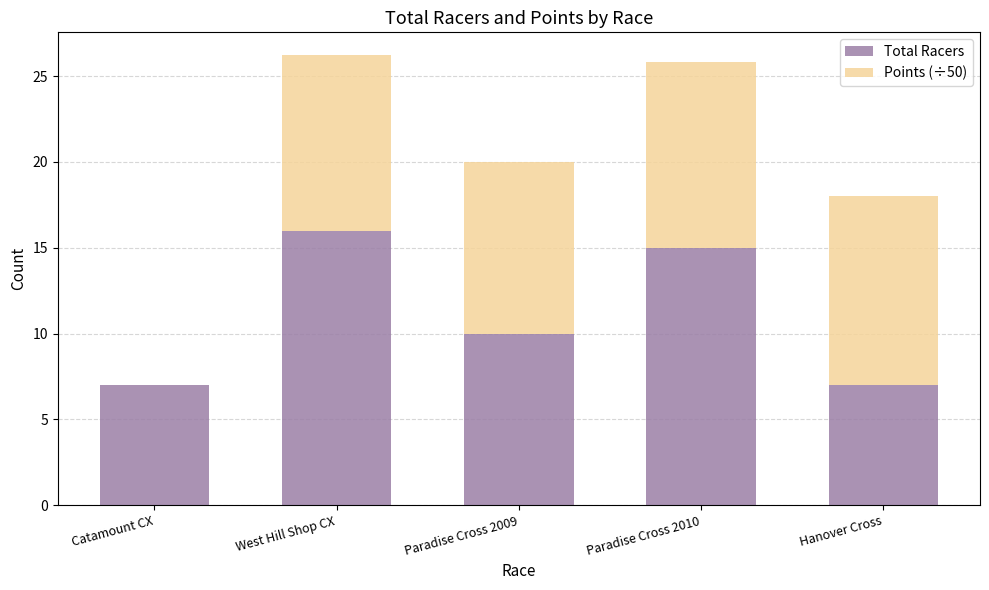

Is it true that Total Racers equals 7.0 at Catamount CX?

True